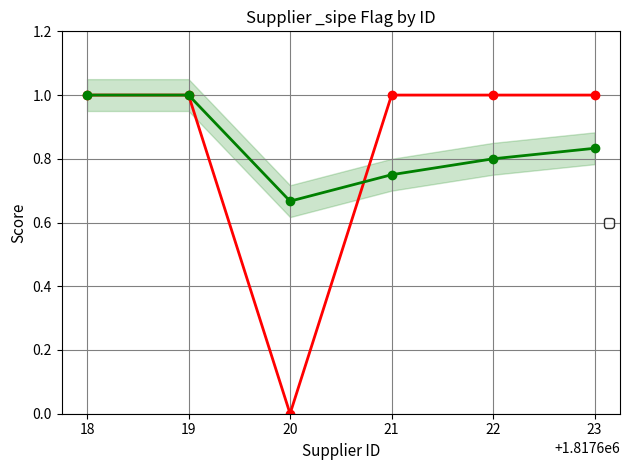

Between which two adjacent categories do _sipe (present) and _sipe (cumulative mean) first intersect?

20 and 21